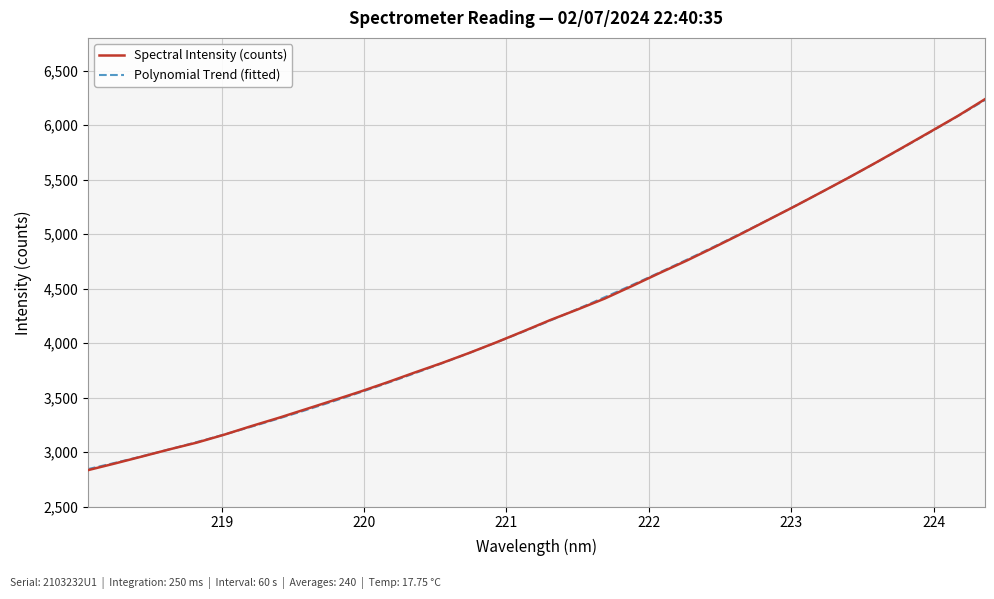

Reading right to left, what are all the values shown in this chart?

224.3616=6238.1	224.1709=6084.3	223.9802=5941.3	223.7895=5799.2	223.5987=5658.5	223.408=5521.2	223.2172=5388.3	223.0264=5256.3	222.8355=5128.4	222.6447=5000.1	222.4538=4876.3	222.263=4755.4	222.0721=4641.1	221.8812=4523.7	221.6902=4409.2	221.4993=4309.0	221.3083=4212.6	221.1174=4108.3	220.9264=4006.4	220.7354=3909.1	220.5444=3817.0	220.3533=3729.9	220.1623=3640.5	219.9712=3554.9	219.7801=3473.9	219.589=3393.9	219.3979=3314.4	219.2067=3239.0	219.0156=3160.1	218.8244=3088.1	218.6332=3026.4	218.442=2961.4	218.2508=2897.2	218.0596=2835.4